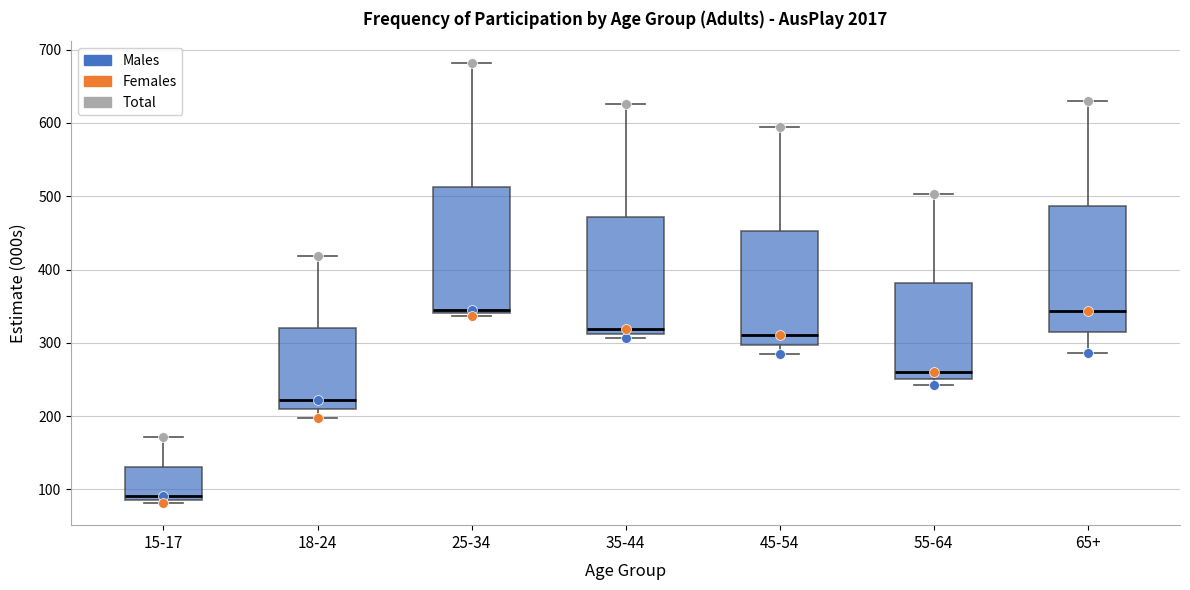

Where is the lower edge of the box for 55-64 on the y-axis? The values are not printed on the chart, so give them approximately, as read against the axis.

250